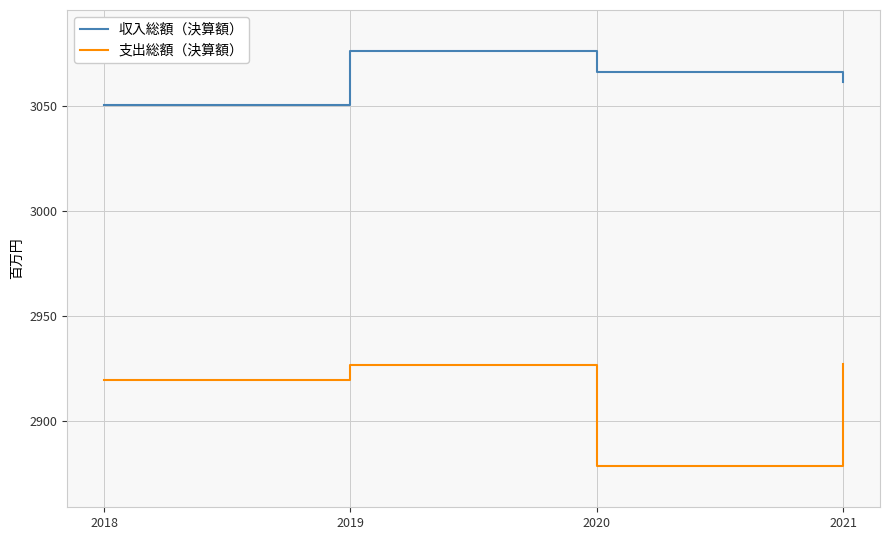

True or false: 収入総額（決算額） and 支出総額（決算額） cross at least once.

False